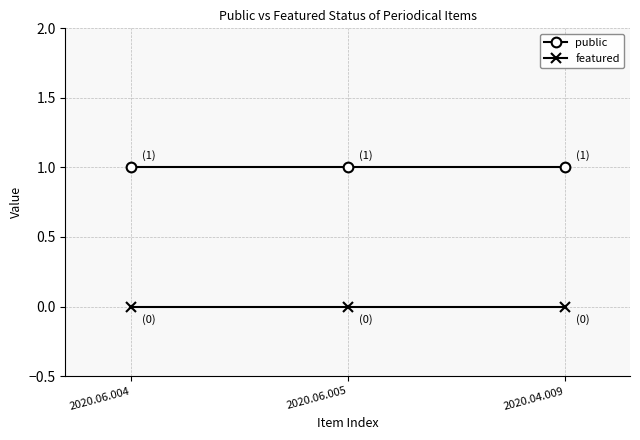

Is it true that public equals 2 at 2020.04.009?

False